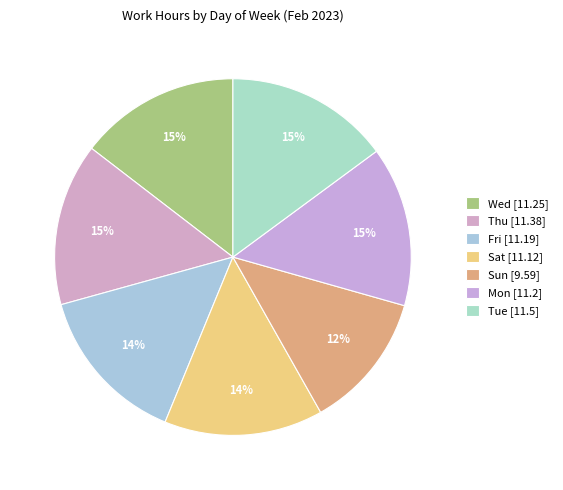

How many segments does this pie chart have?

7